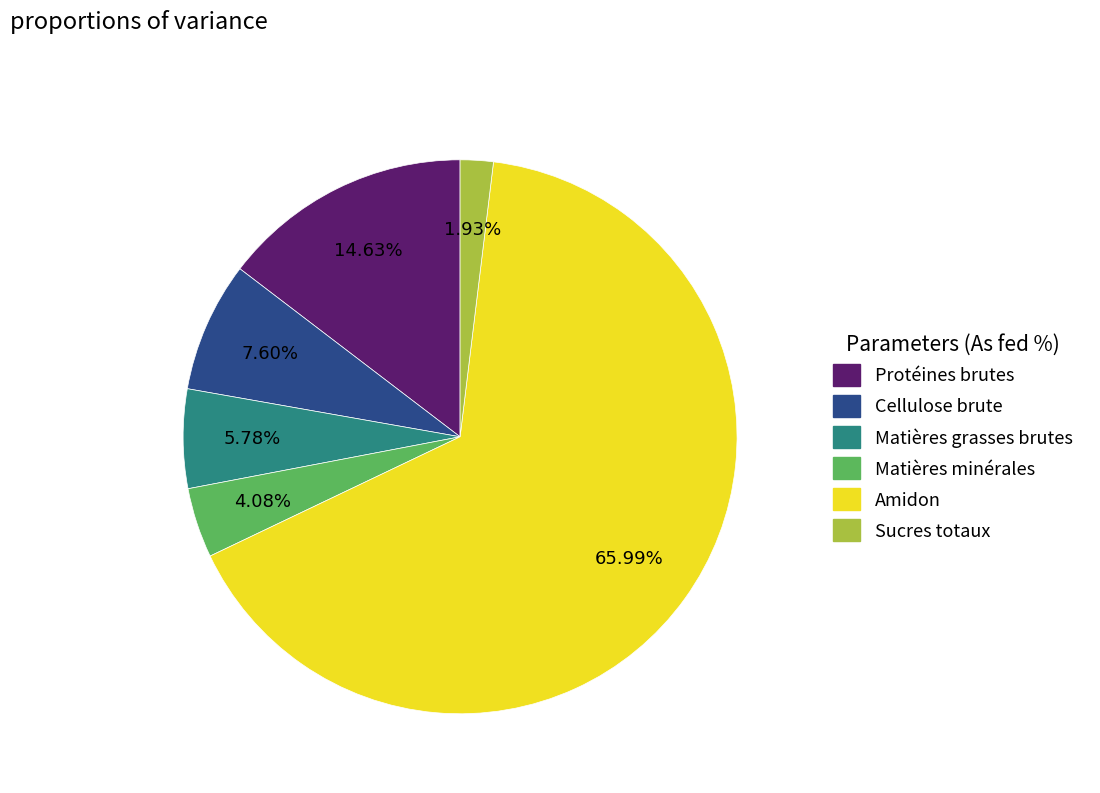

How many slices are in this pie chart?

6